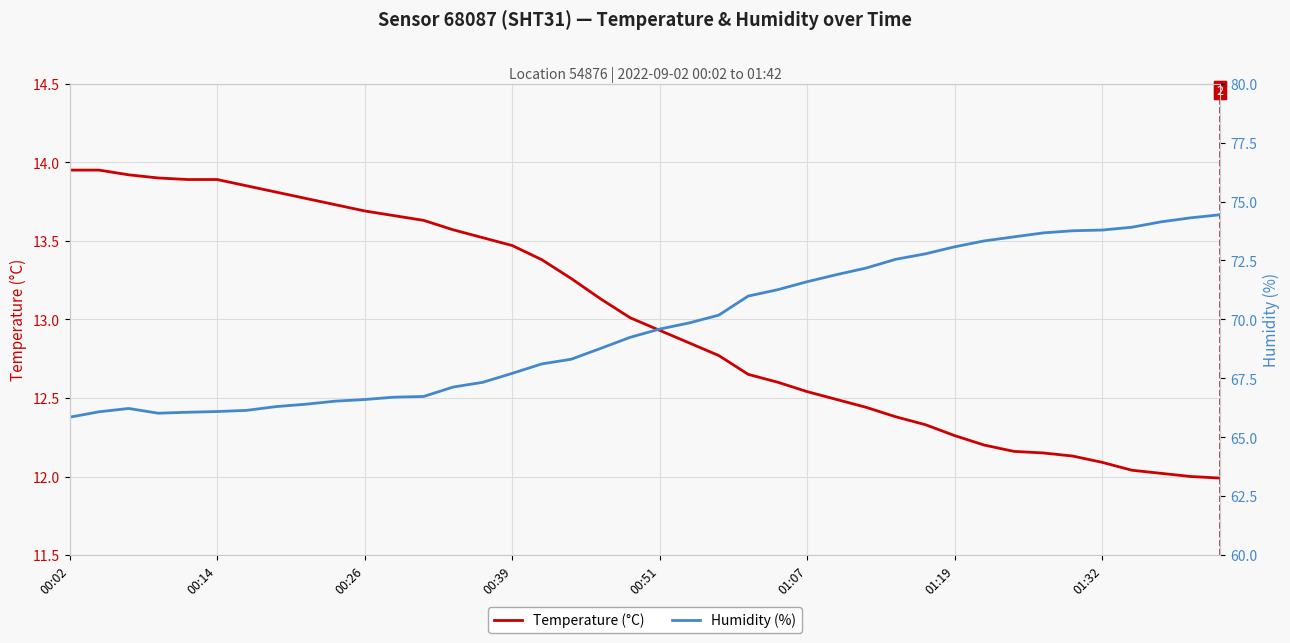

At how many categories does at least one series exceed 43?

40